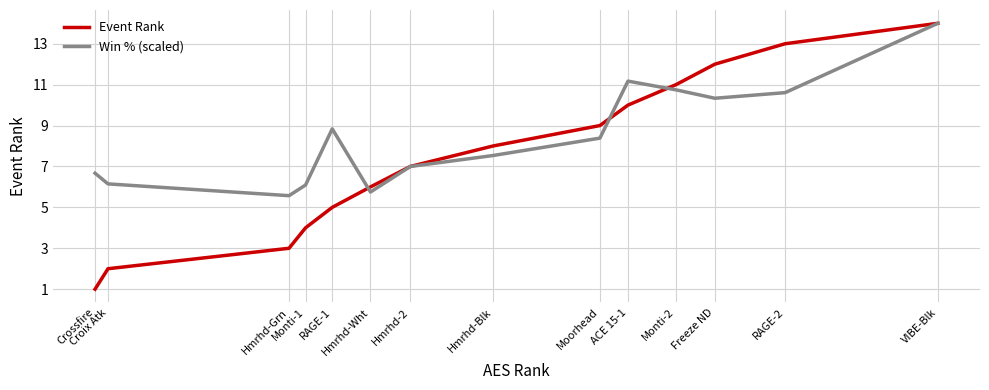

What is the approximate value of Win % (scaled) at Monti-1?

6.1